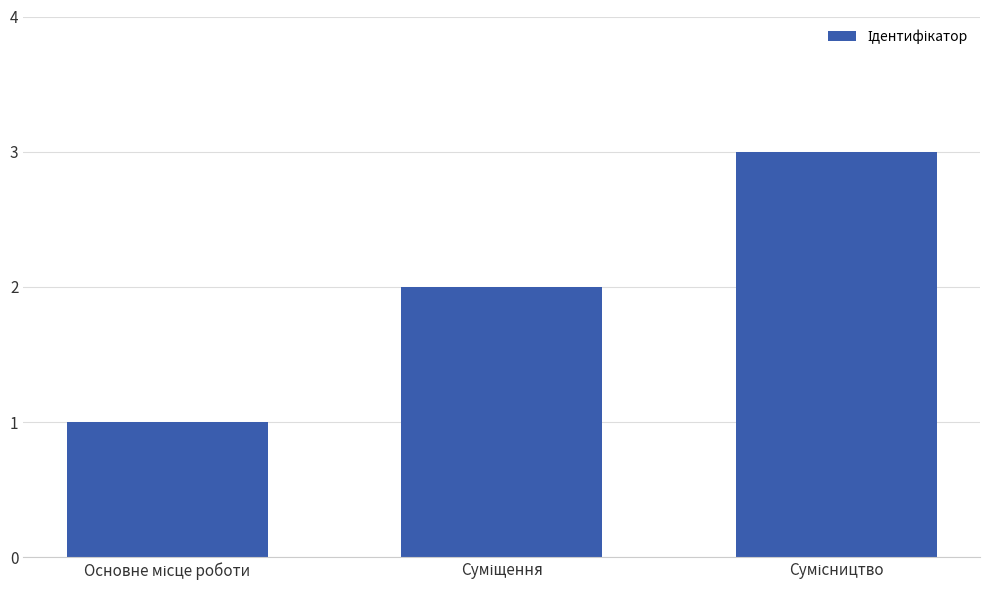

What is the difference between the maximum and minimum values?

2